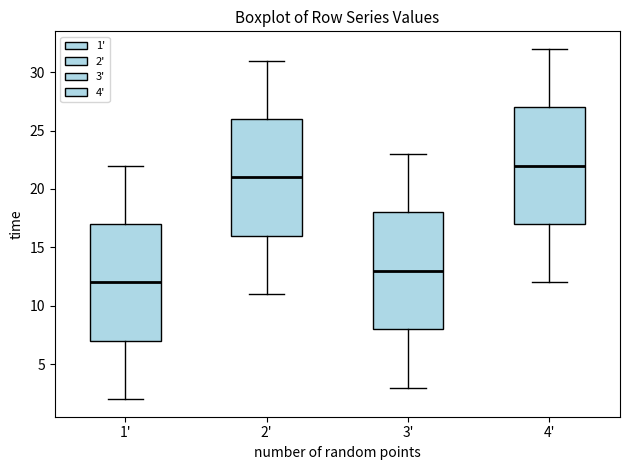

Reading left to right, transcribe this box plot: for each box, give where its median line is, the range the box spans, and where its two whiskers end, as read against the y-axis. The values are not printed on the chart, so give them approximately, as read against the axis.

1': median 12, box 7 to 17, whiskers 2 to 22
2': median 21, box 16 to 26, whiskers 11 to 31
3': median 13, box 8 to 18, whiskers 3 to 23
4': median 22, box 17 to 27, whiskers 12 to 32